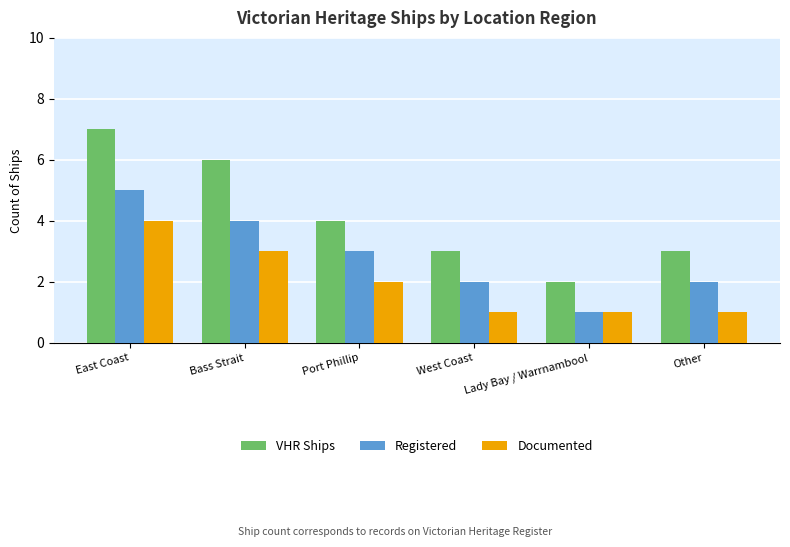

Reading left to right, list all the values displayed in this chart.

VHR Ships: 7	6	4	3	2	3
Registered: 5	4	3	2	1	2
Documented: 4	3	2	1	1	1